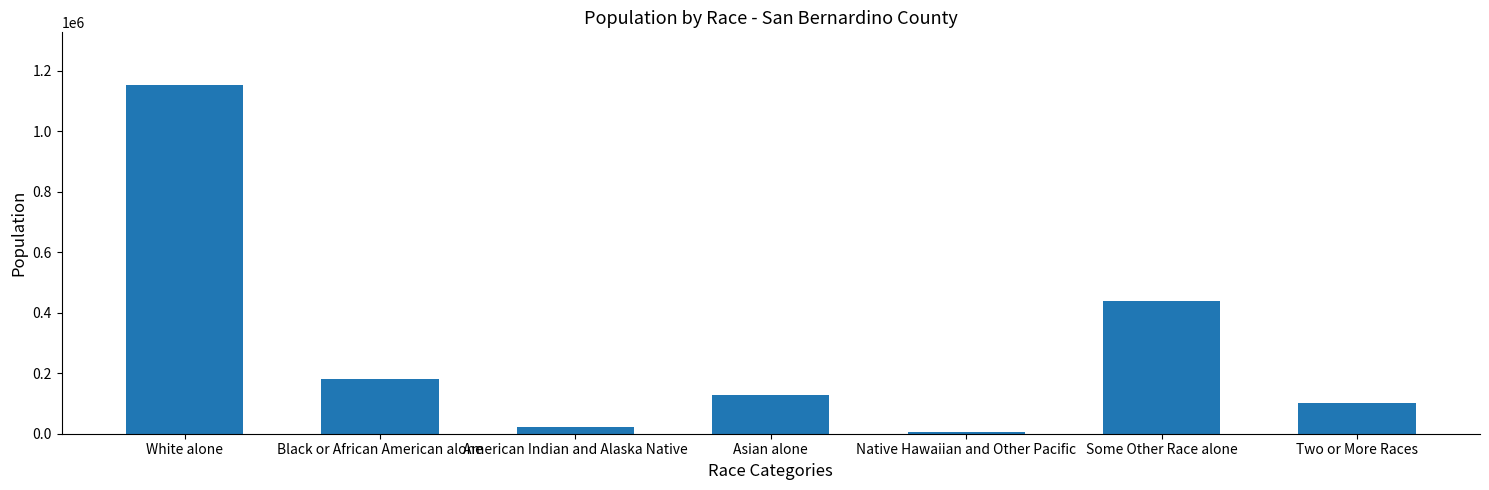

What is the sum of the values at Black or African American alone and Asian alone?

310465